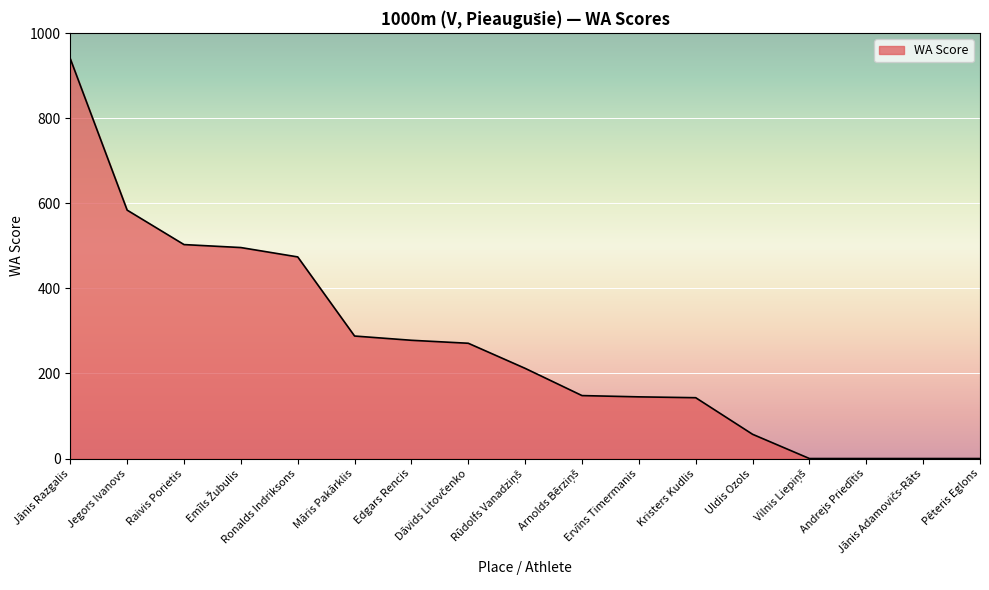

Reading left to right, extract all data points from this chart.

940	584	503	496	474	288	278	271	212	148	145	143	57	0	0	0	0